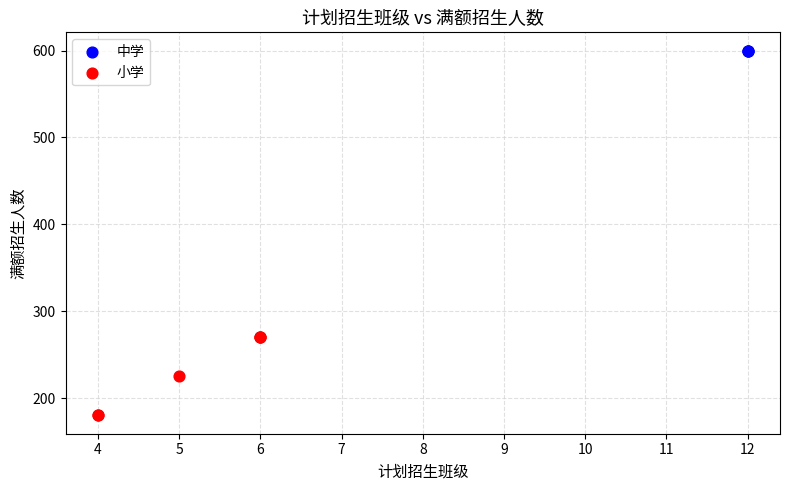

Which series contains the highest Y value?

中学